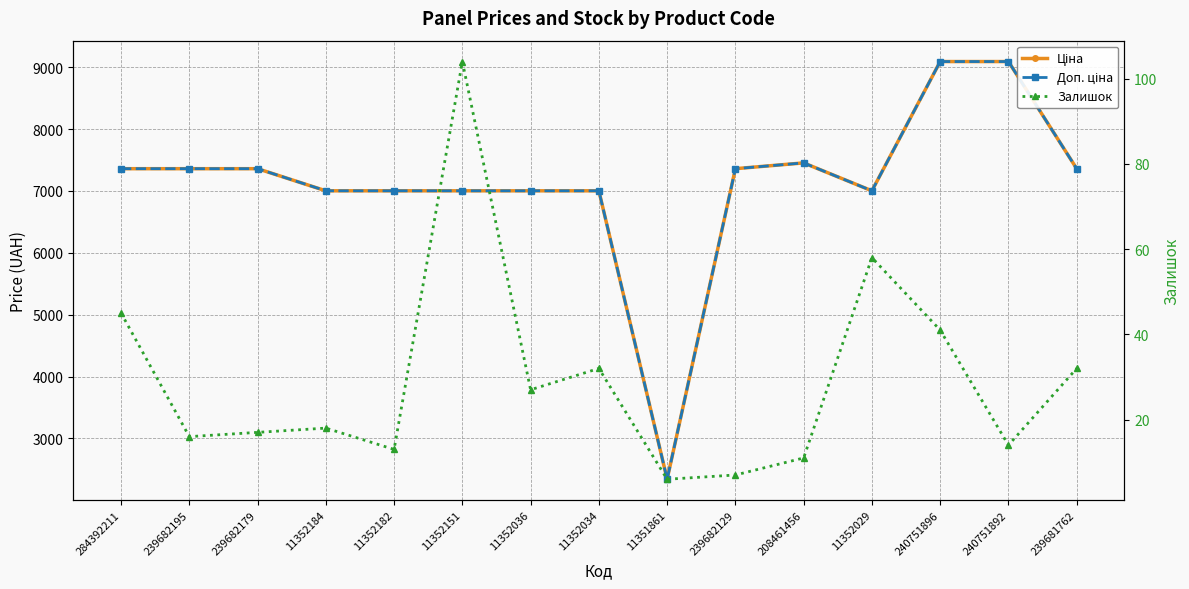

Is this an area chart (filled region under the line)?

No